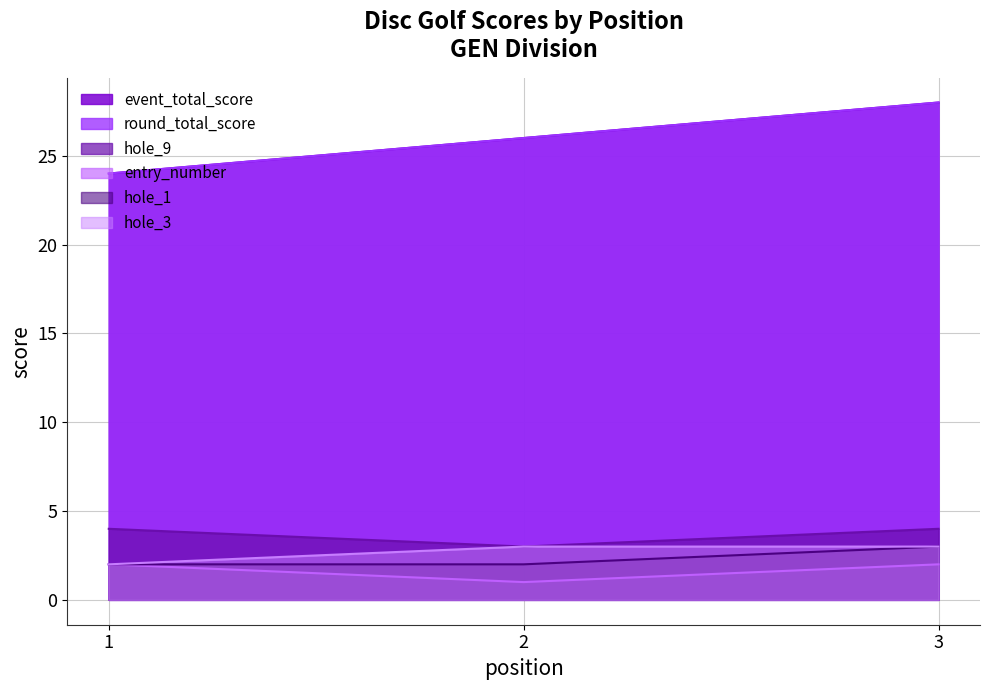

What is the value of the round_total_score point at the 2nd from the left?

26